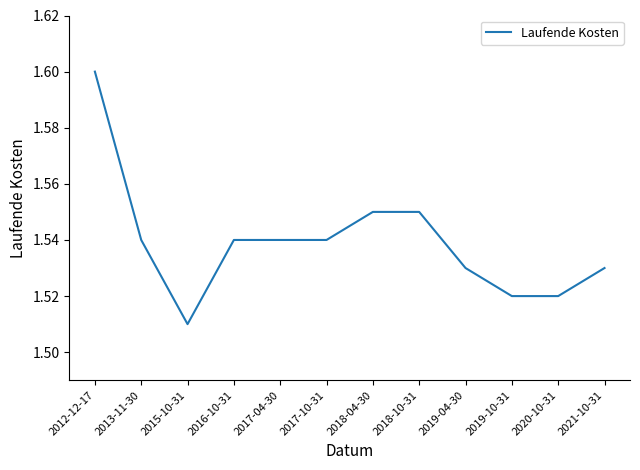

How many distinct data groups are displayed?

1